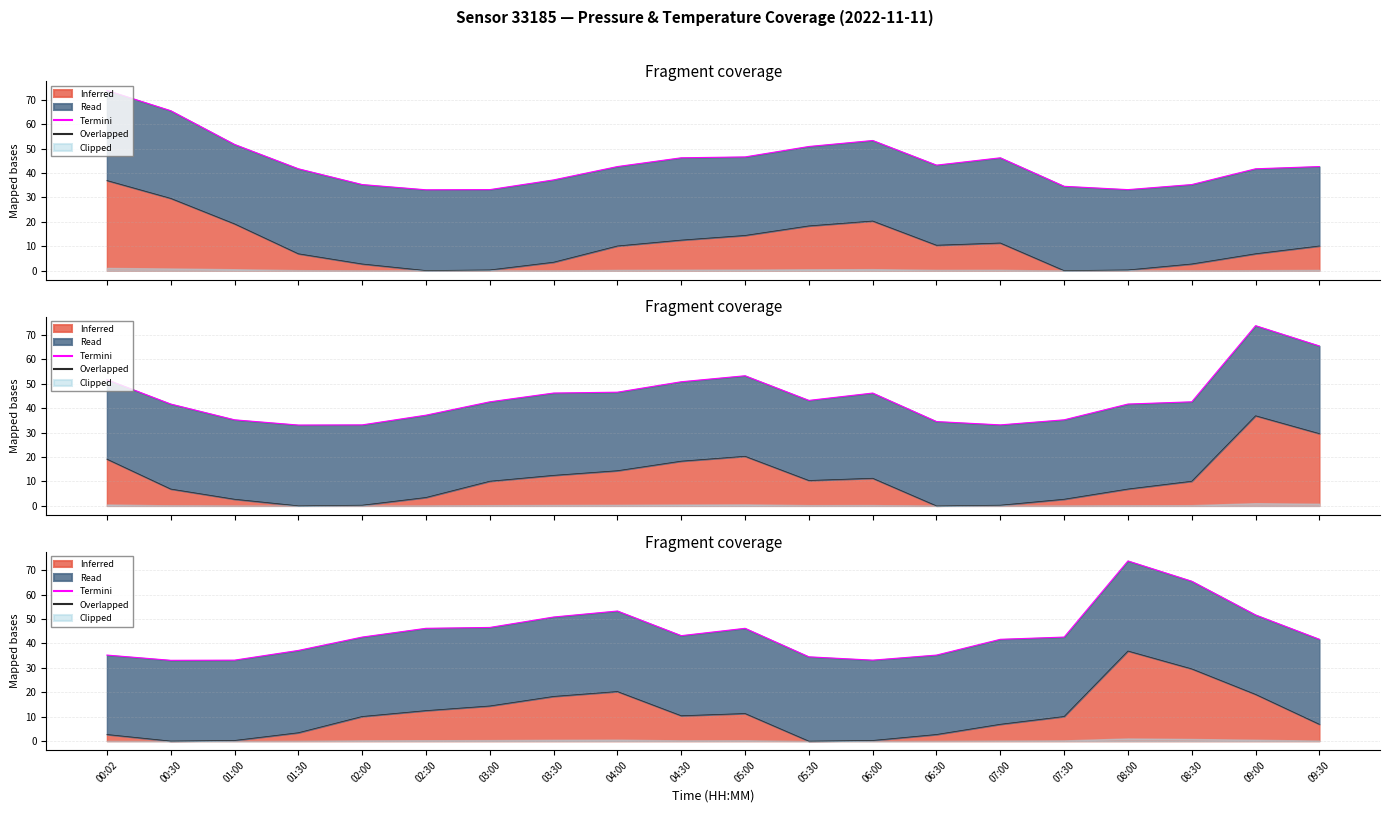

What is the difference between the highest and lowest values at 04:30?

32.8